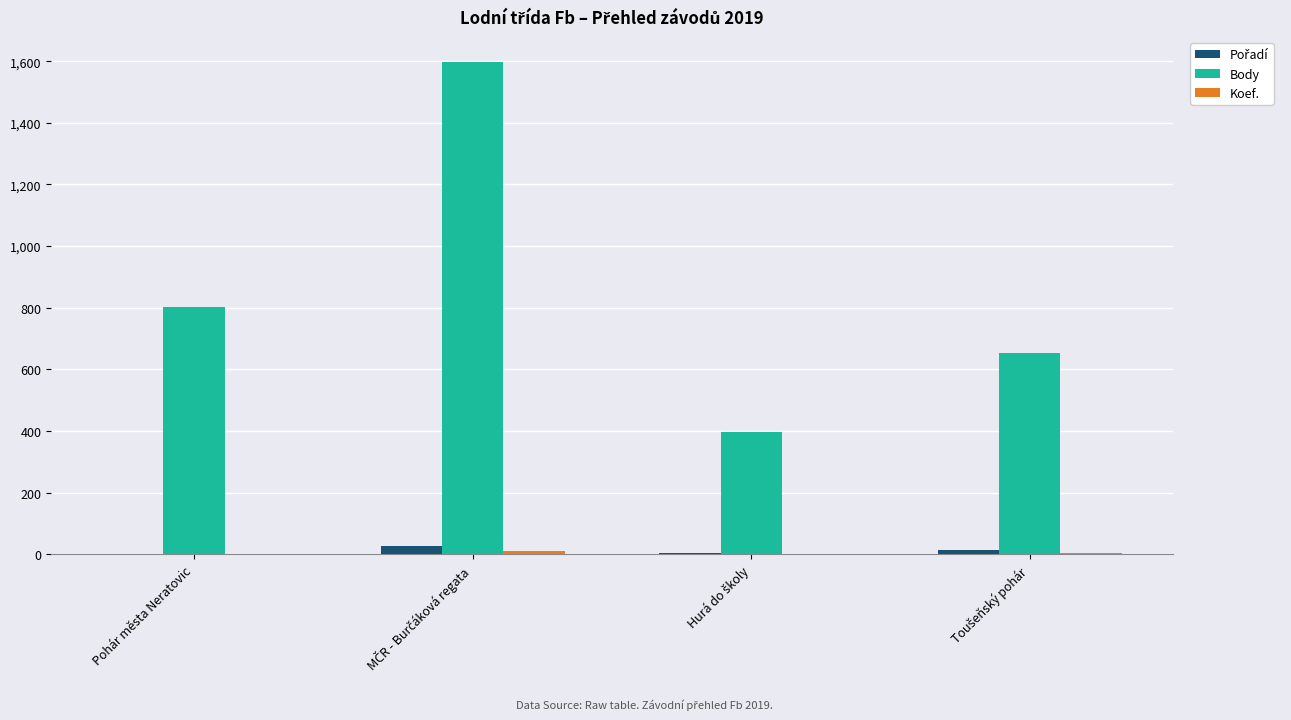

Which series has the largest total across all categories?

Body